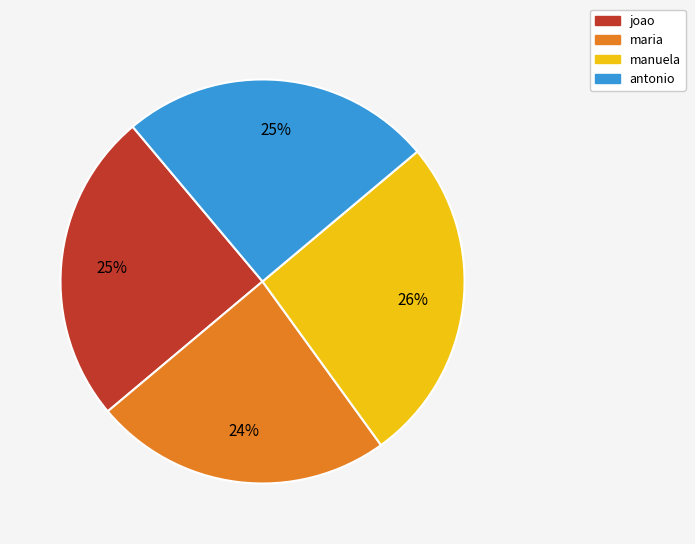

Is there any slice that represents more than half of the pie?

No